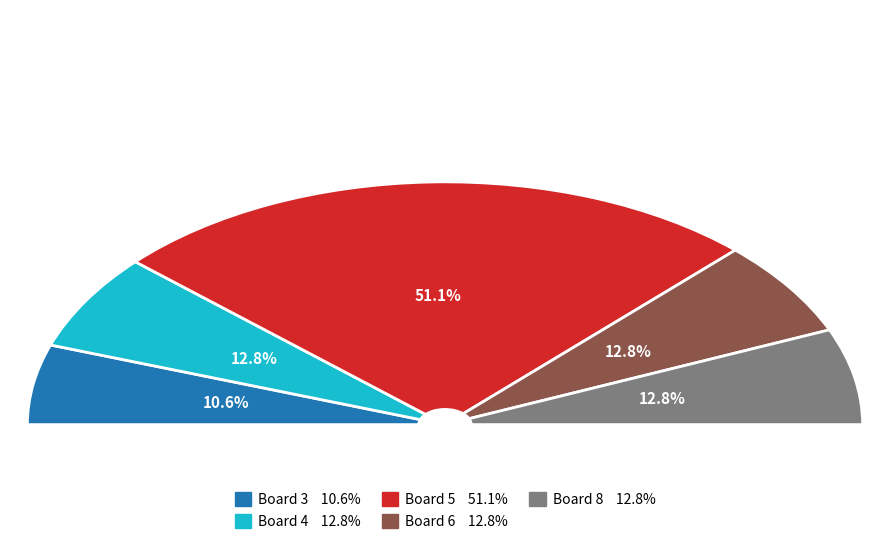

What is the largest slice in the pie chart?

Board 5